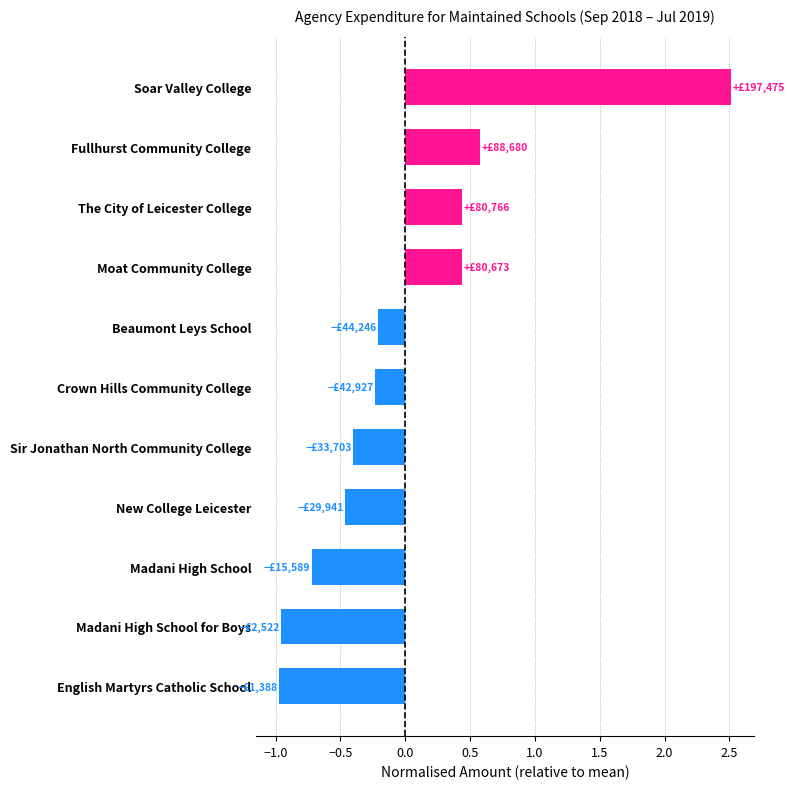

How many values are above zero?

4